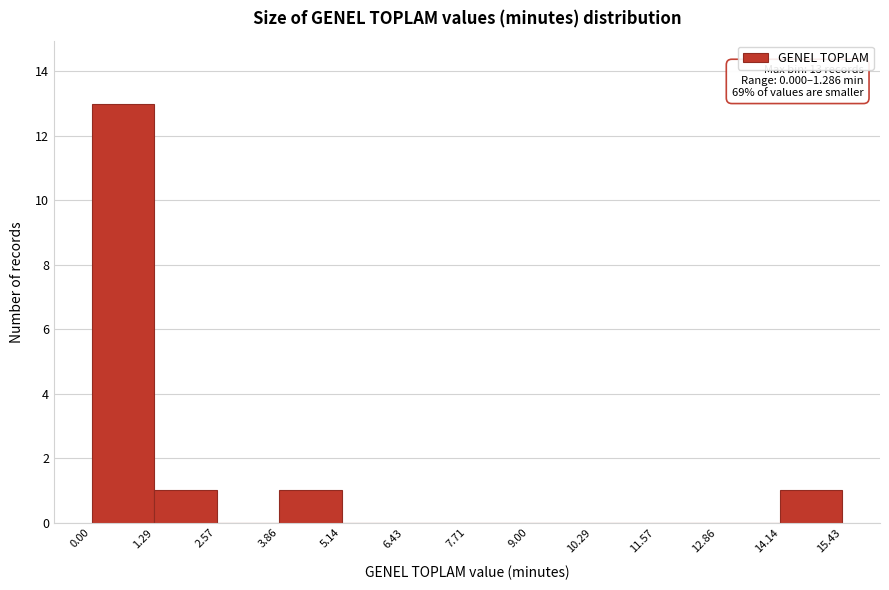

Over which range of the x-axis is the bar tallest?

0.00 to 1.29